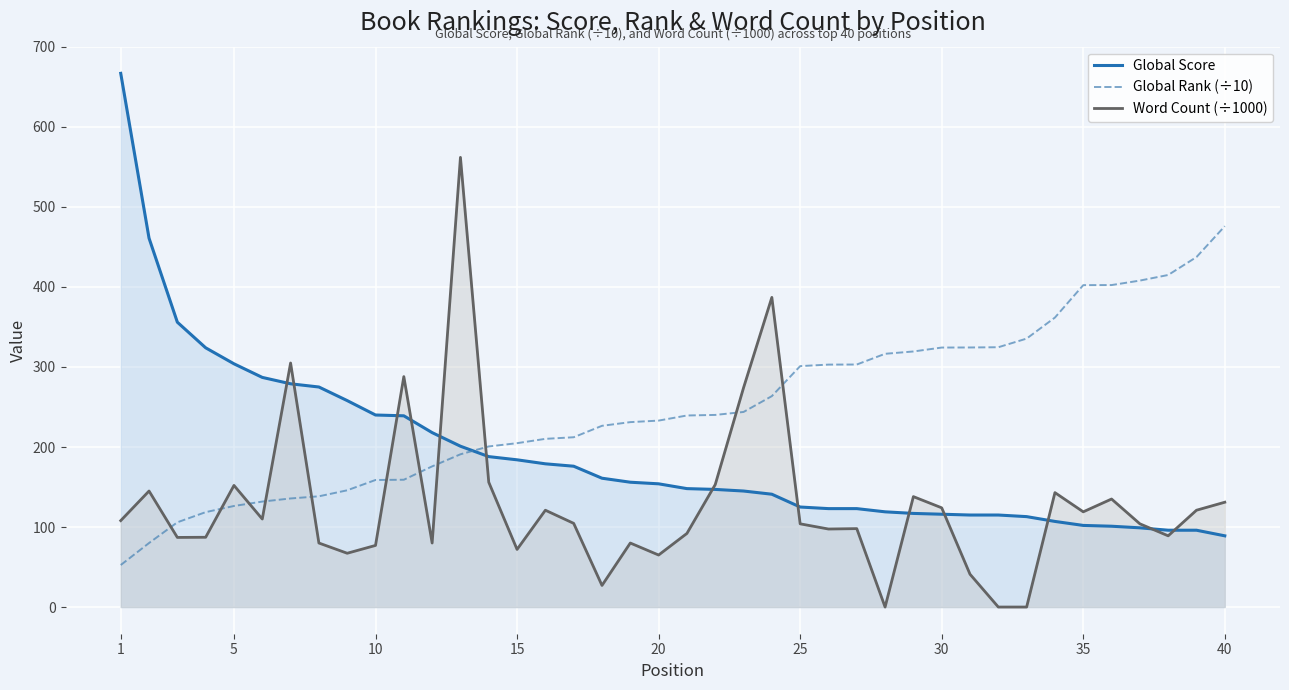

How many values in the Word Count (÷1000) series are below 104?

18